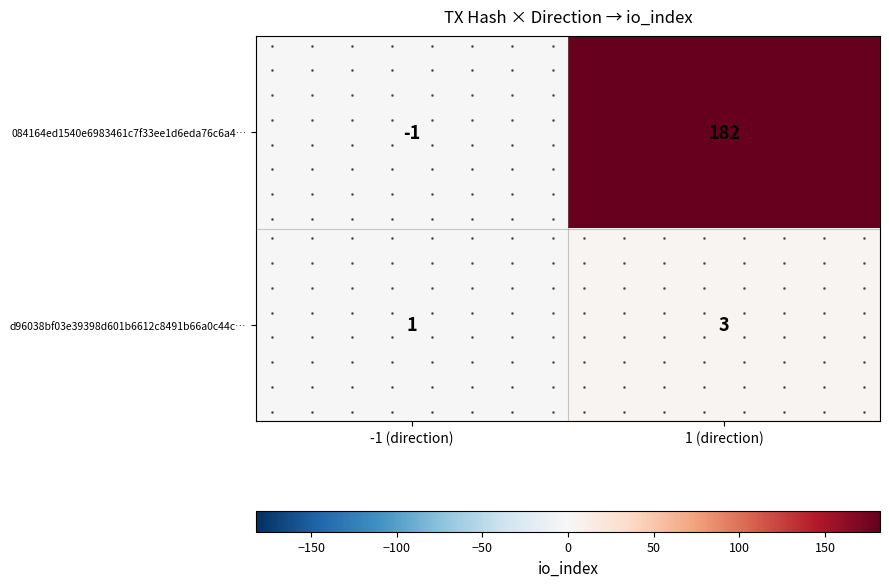

Between -1 (direction) and 1 (direction), which series saw the biggest shift?

084164ed1540e6983461c7f33ee1d6eda76c6a4…